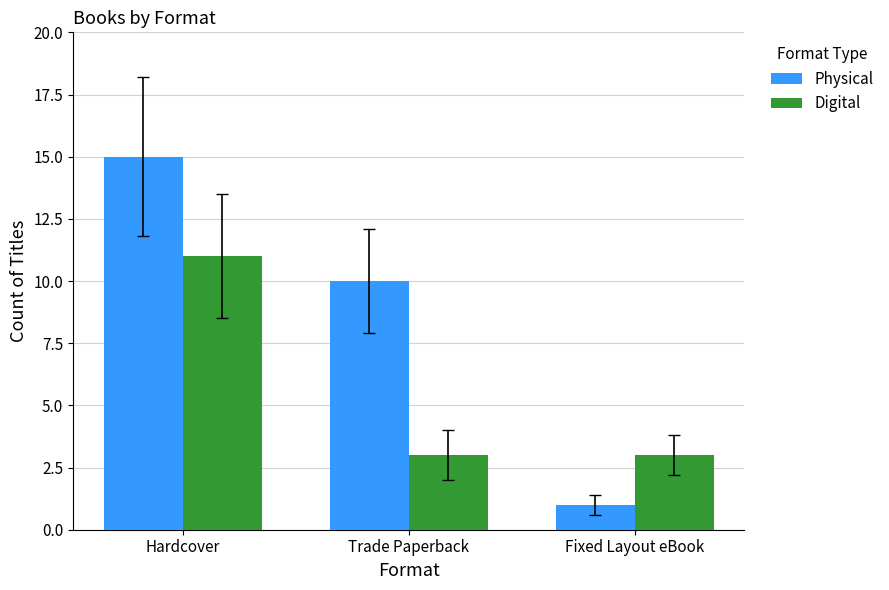

At which category is the sum across all series the highest?

Hardcover